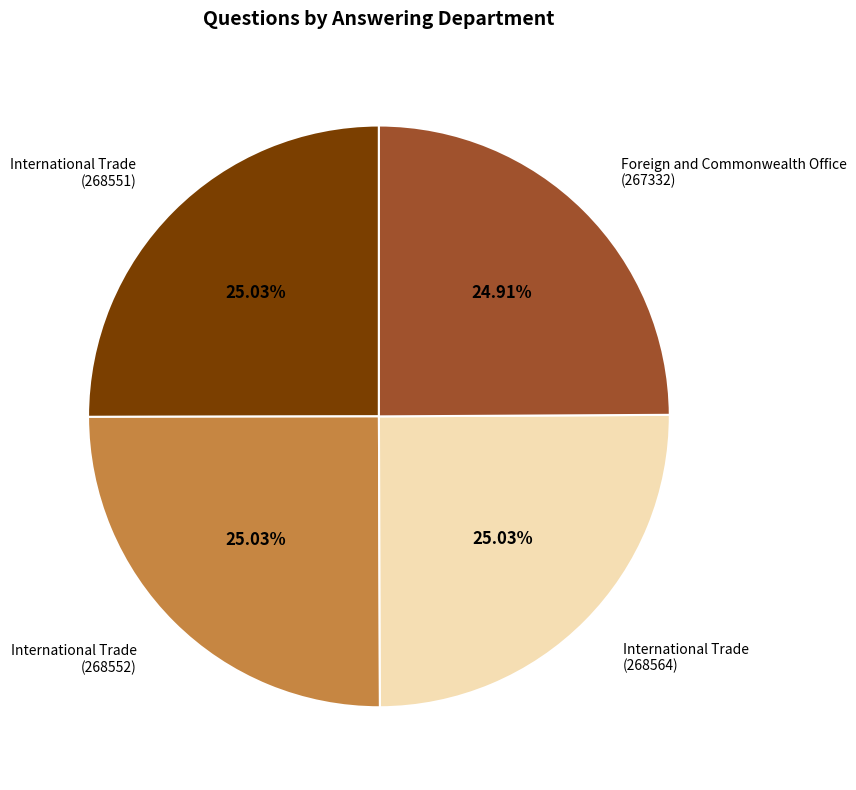

Is there a majority slice in this chart?

No